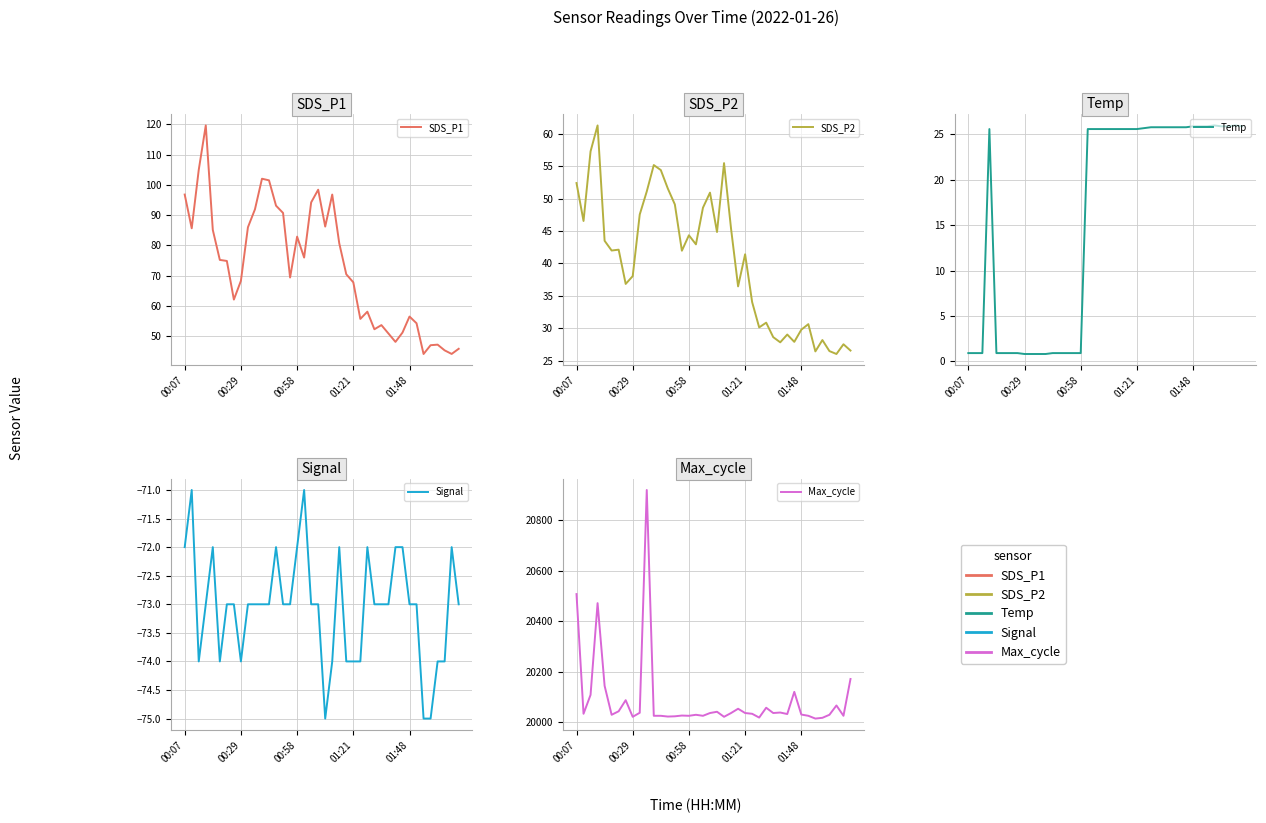

Rank the categories by Temp value from lowest to highest.

8, 9, 10, 11, 00:07, 00:29, 00:58, 01:48, 5, 6, 7, 12, 13, 14, 15, 16, 01:21, 17, 18, 19, 20, 21, 22, 23, 24, 25, 26, 27, 28, 29, 30, 31, 32, 33, 34, 36, 37, 39, 35, 38